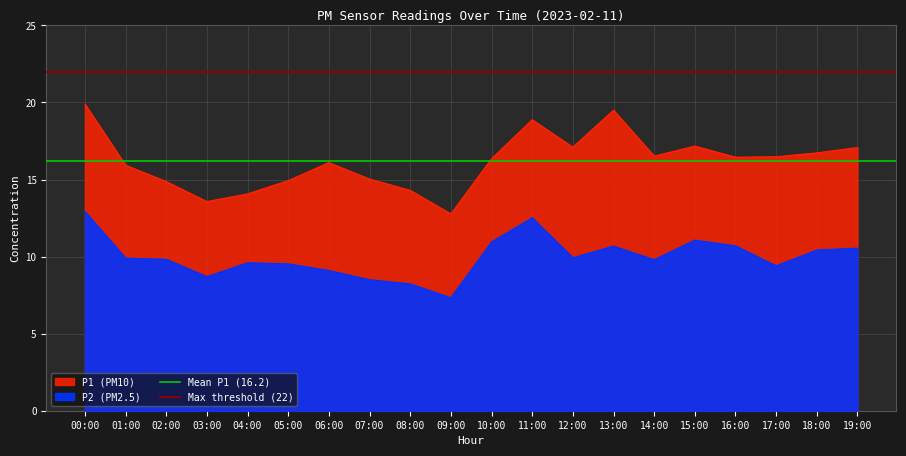

What is the maximum value shown in the chart?

22.0